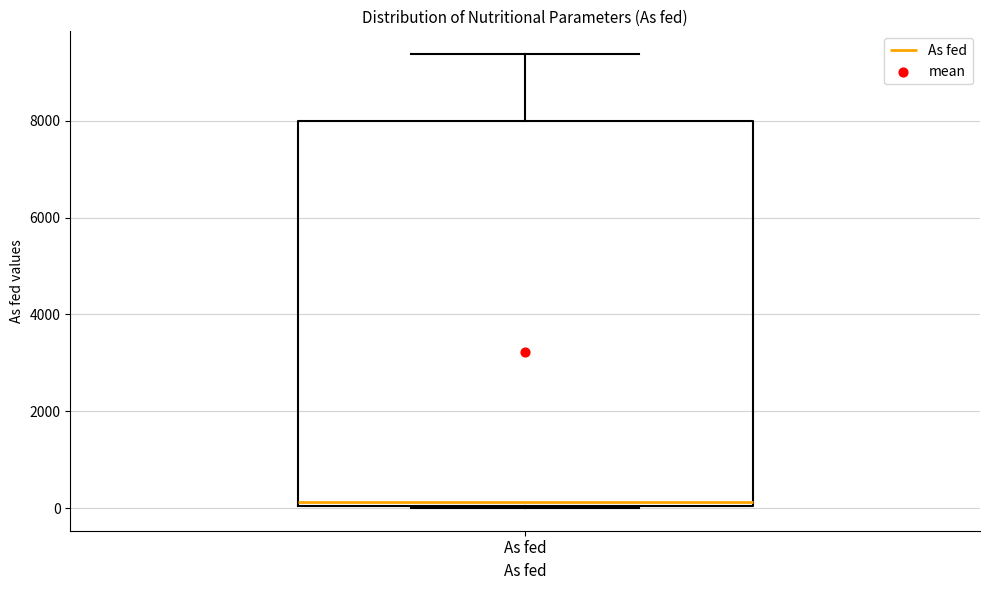

Where does the upper whisker of the box for As fed end on the y-axis? The values are not printed on the chart, so give them approximately, as read against the axis.

9400